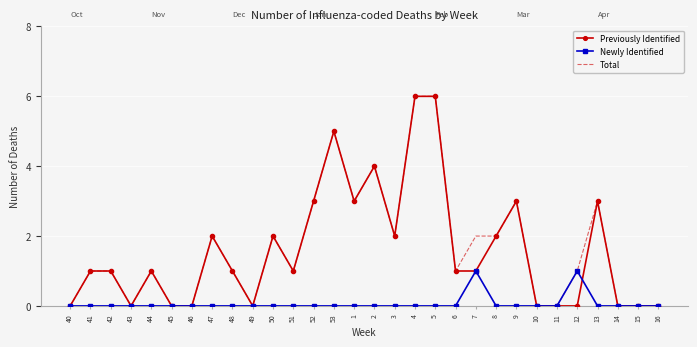

What value does the Total series have at 50?

2